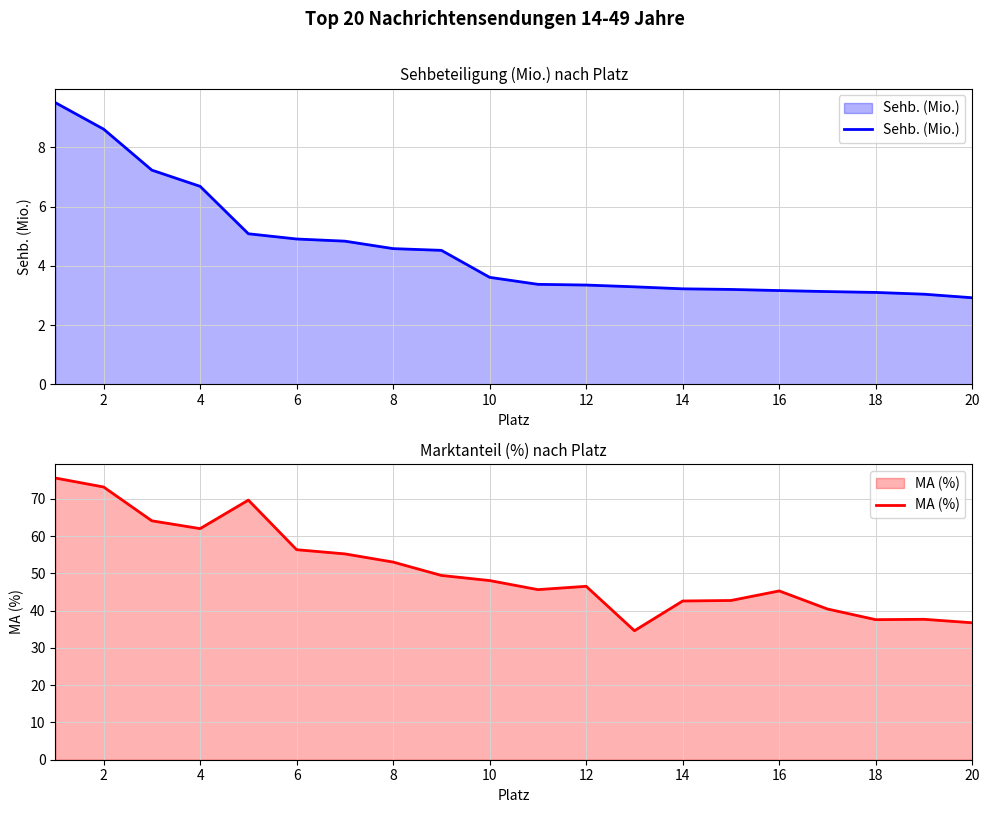

Reading left to right, what are all the values shown in this chart?

Sehb. (Mio.): 9.5	8.6	7.2	6.7	5.1	4.9	4.8	4.6	4.5	3.6	3.4	3.4	3.3	3.2	3.2	3.2	3.1	3.1	3.0	2.9
MA (%): 75.6	73.2	64.1	62.0	69.7	56.3	55.2	53.0	49.4	48.1	45.6	46.5	34.6	42.6	42.7	45.3	40.4	37.6	37.7	36.7